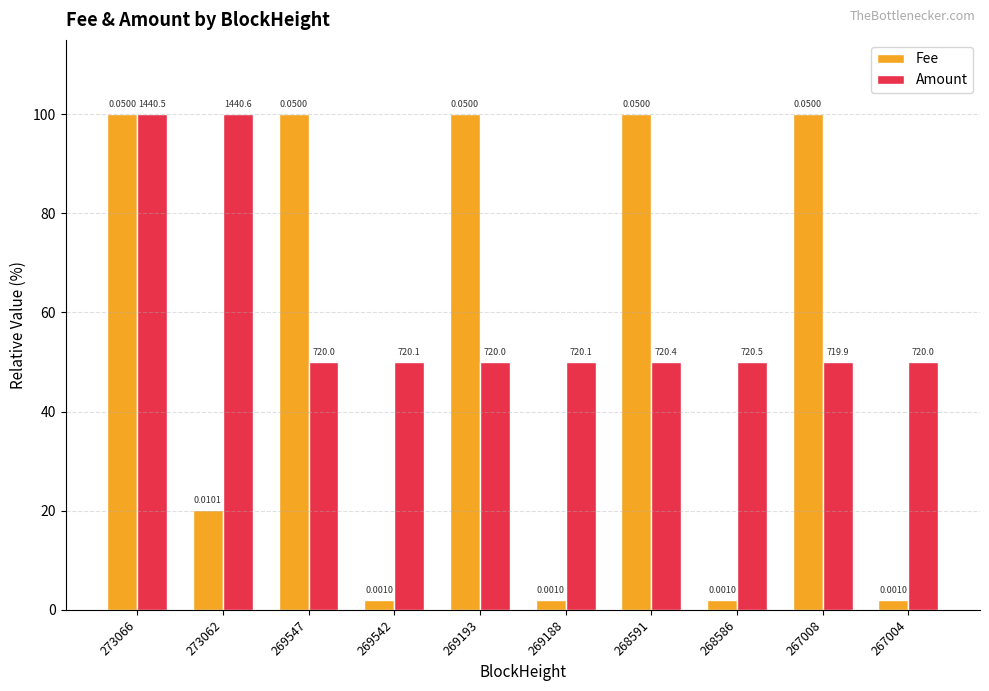

Rank the series by their maximum value, from highest to lowest.

Fee, Amount